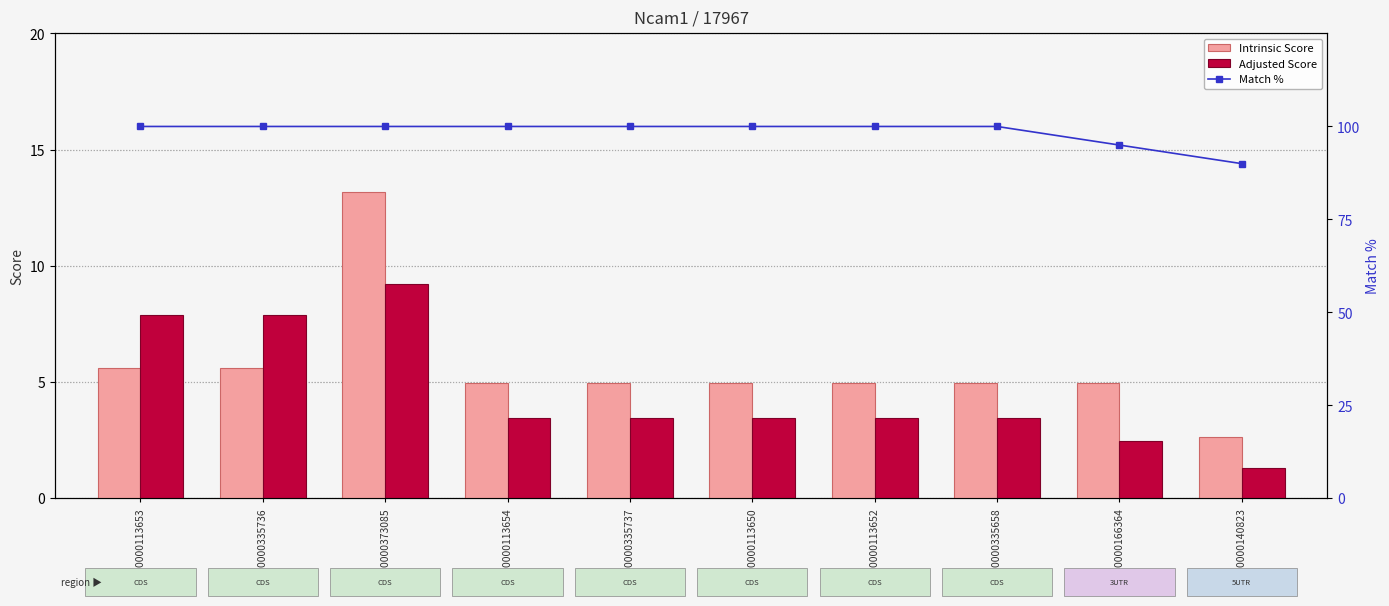

At which label does Adjusted Score reach its peak?

TRCN0000373085